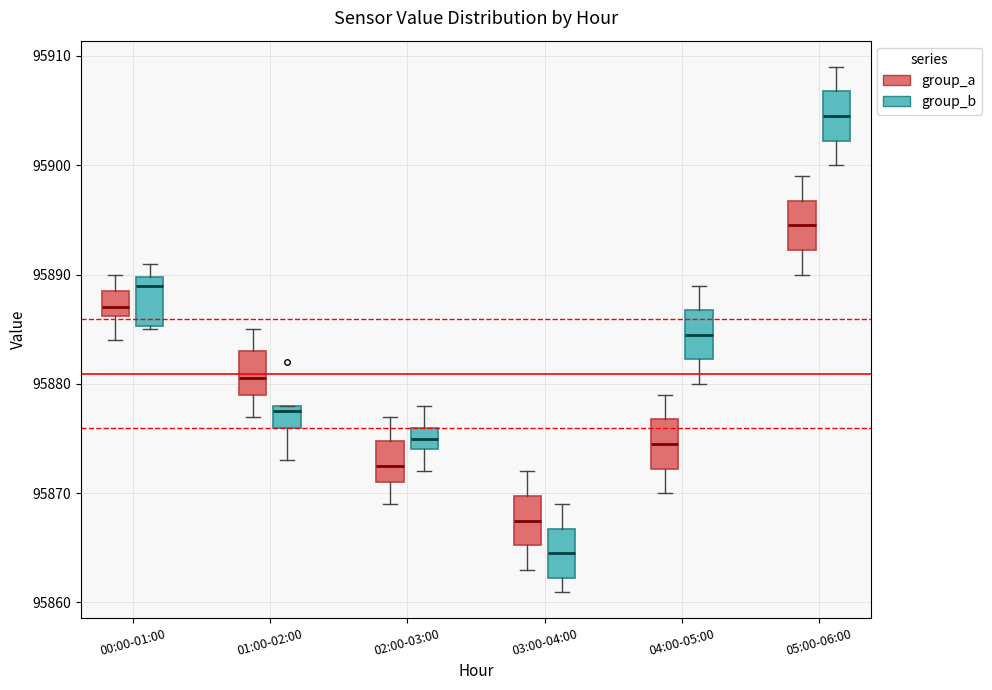

Reading left to right, transcribe this box plot: for each box, give where its median line is, the range the box spans, and where its two whiskers end, as read against the y-axis. The values are not printed on the chart, so give them approximately, as read against the axis.

00:00-01:00 (group_a): median 95887, box 95886 to 95889, whiskers 95884 to 95890
00:00-01:00 (group_b): median 95889, box 95885 to 95890, whiskers 95885 to 95891
01:00-02:00 (group_a): median 95881, box 95879 to 95883, whiskers 95877 to 95885
01:00-02:00 (group_b): median 95878 (just below the box's upper edge), box 95876 to 95878, whiskers 95873 to 95878
02:00-03:00 (group_a): median 95873, box 95871 to 95875, whiskers 95869 to 95877
02:00-03:00 (group_b): median 95875, box 95874 to 95876, whiskers 95872 to 95878
03:00-04:00 (group_a): median 95868, box 95865 to 95870, whiskers 95863 to 95872
03:00-04:00 (group_b): median 95865, box 95862 to 95867, whiskers 95861 to 95869
04:00-05:00 (group_a): median 95875, box 95872 to 95877, whiskers 95870 to 95879
04:00-05:00 (group_b): median 95885, box 95882 to 95887, whiskers 95880 to 95889
05:00-06:00 (group_a): median 95895, box 95892 to 95897, whiskers 95890 to 95899
05:00-06:00 (group_b): median 95905, box 95902 to 95907, whiskers 95900 to 95909